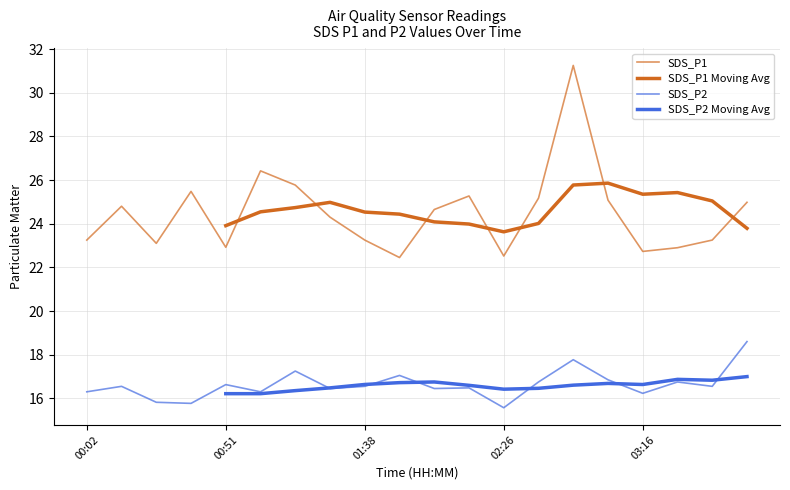

Which series has the widest spread of values?

SDS_P1